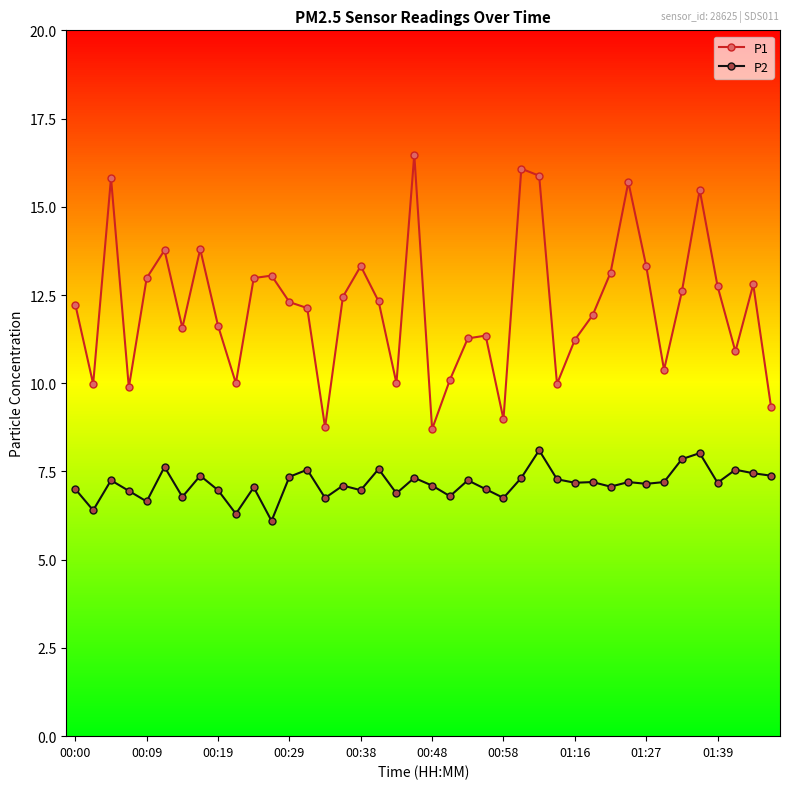

True or false: P2 and P1 cross at least once.

False